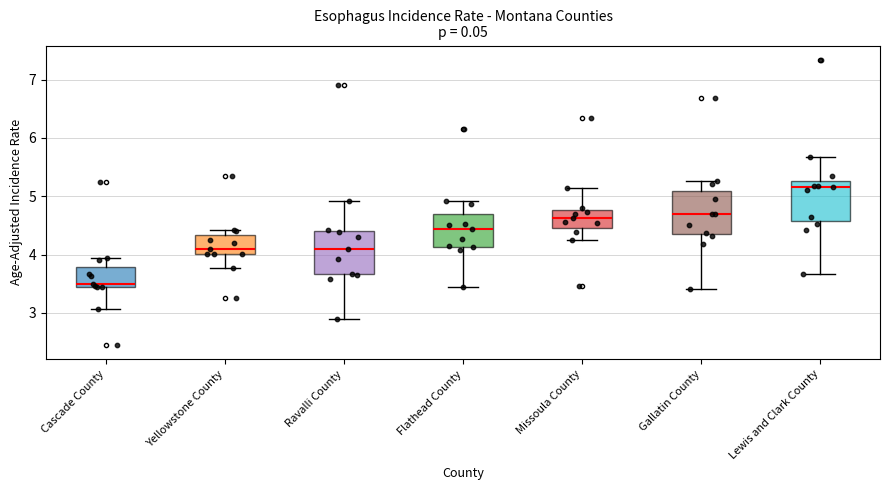

Where does the median line of the box for Yellowstone County sit on the y-axis? The values are not printed on the chart, so give them approximately, as read against the axis.

4.1